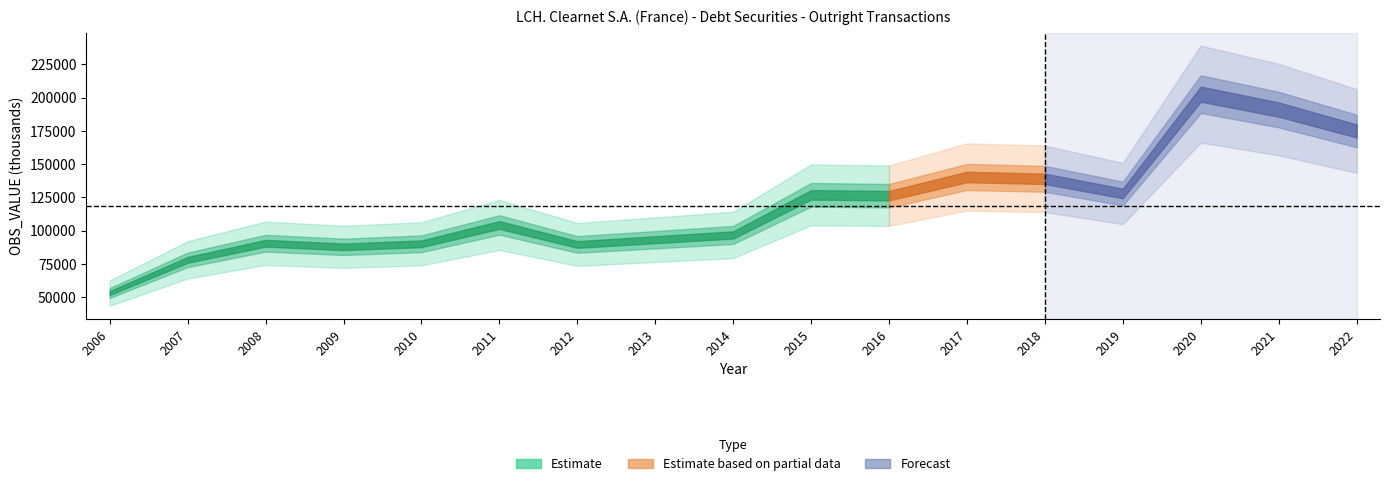

How many lines are shown in the chart?

1